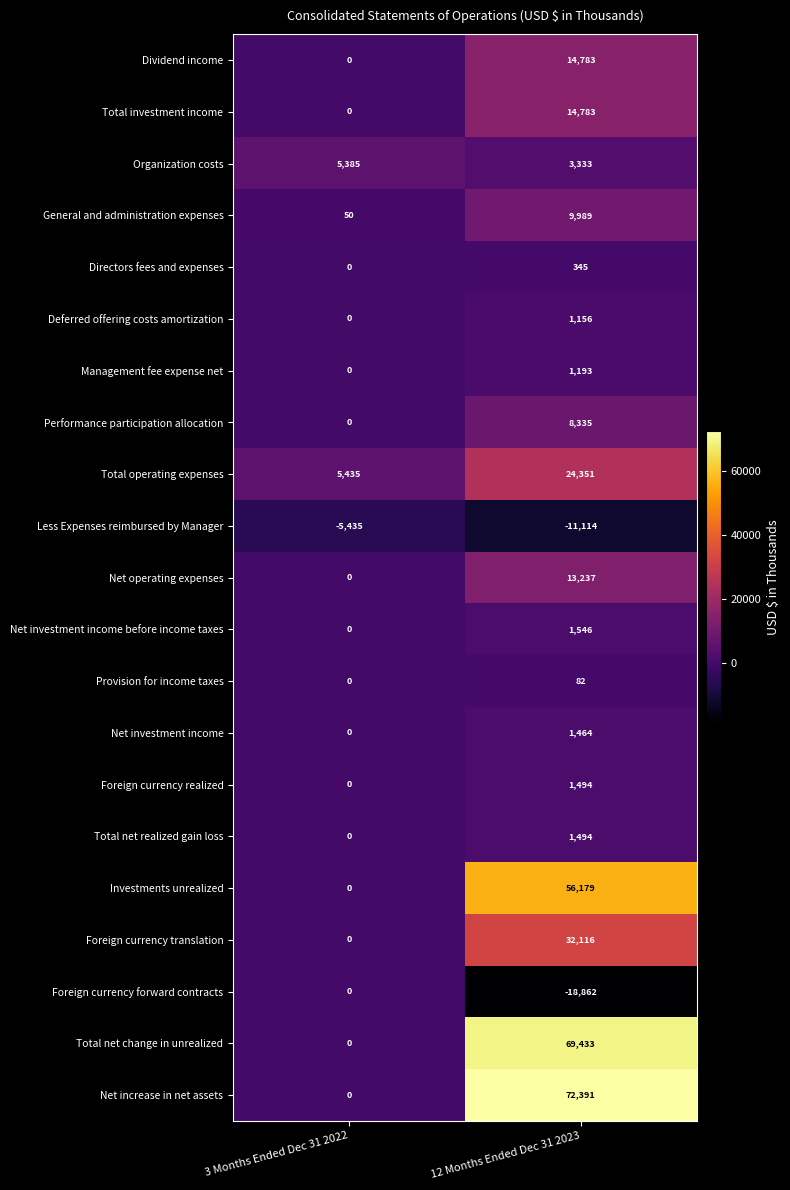

What is the maximum value shown in the chart?

72391